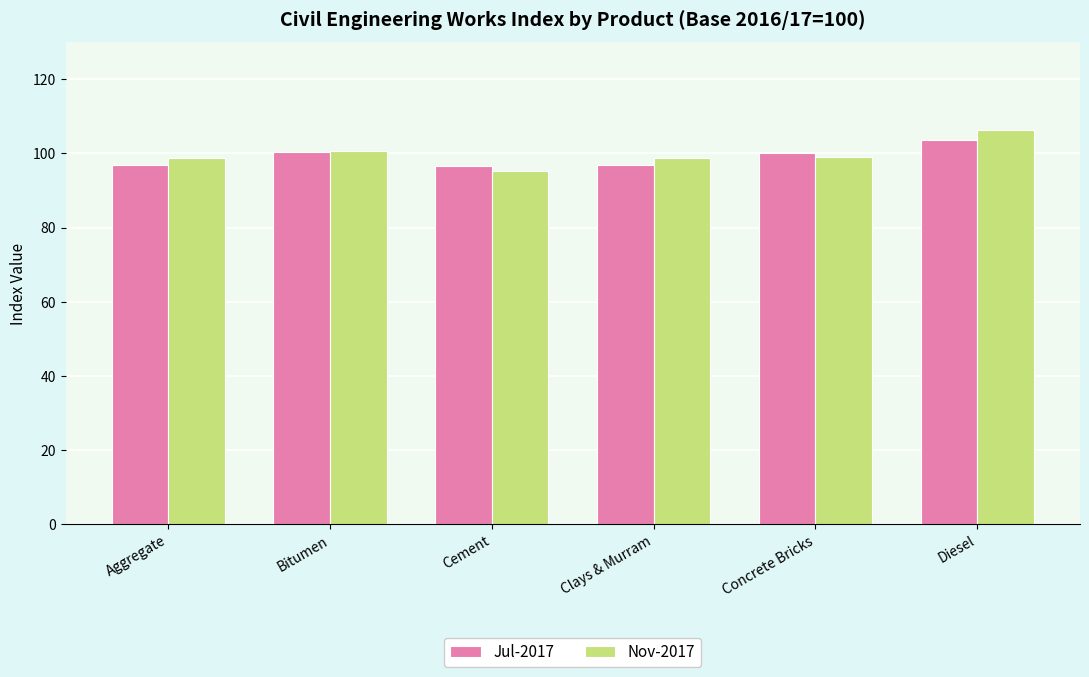

At which category does the chart reach its peak across all series?

Diesel